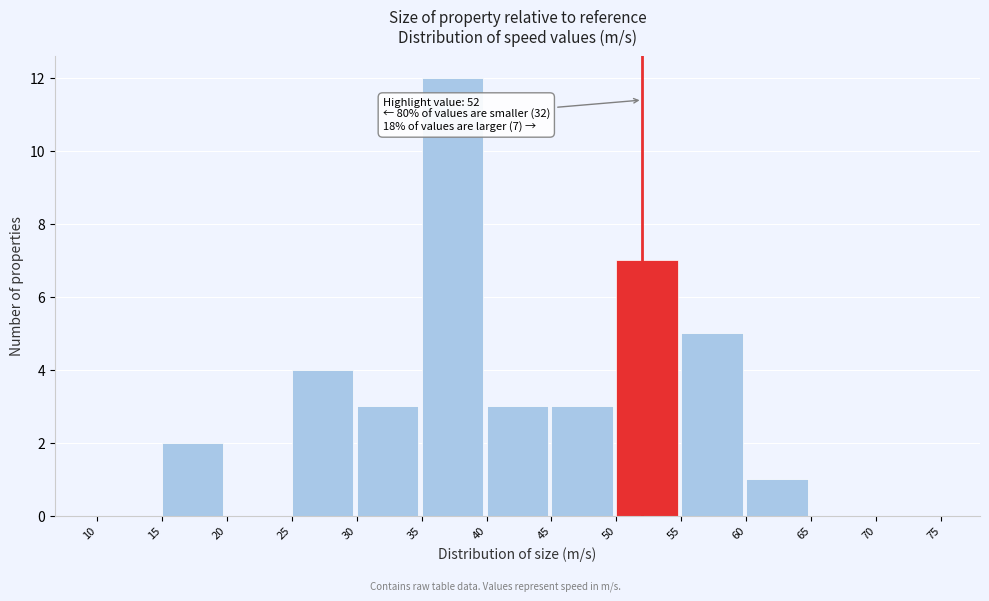

Which range on the x-axis has the tallest bar?

35 to 40